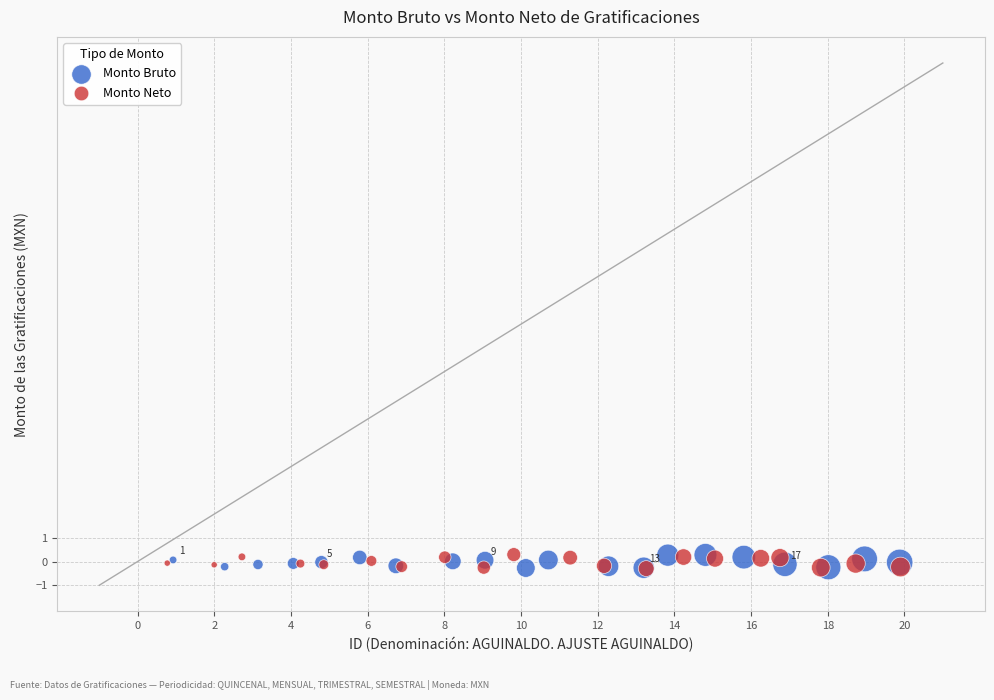

What are all the series names shown in the legend?

Monto Bruto, Monto Neto